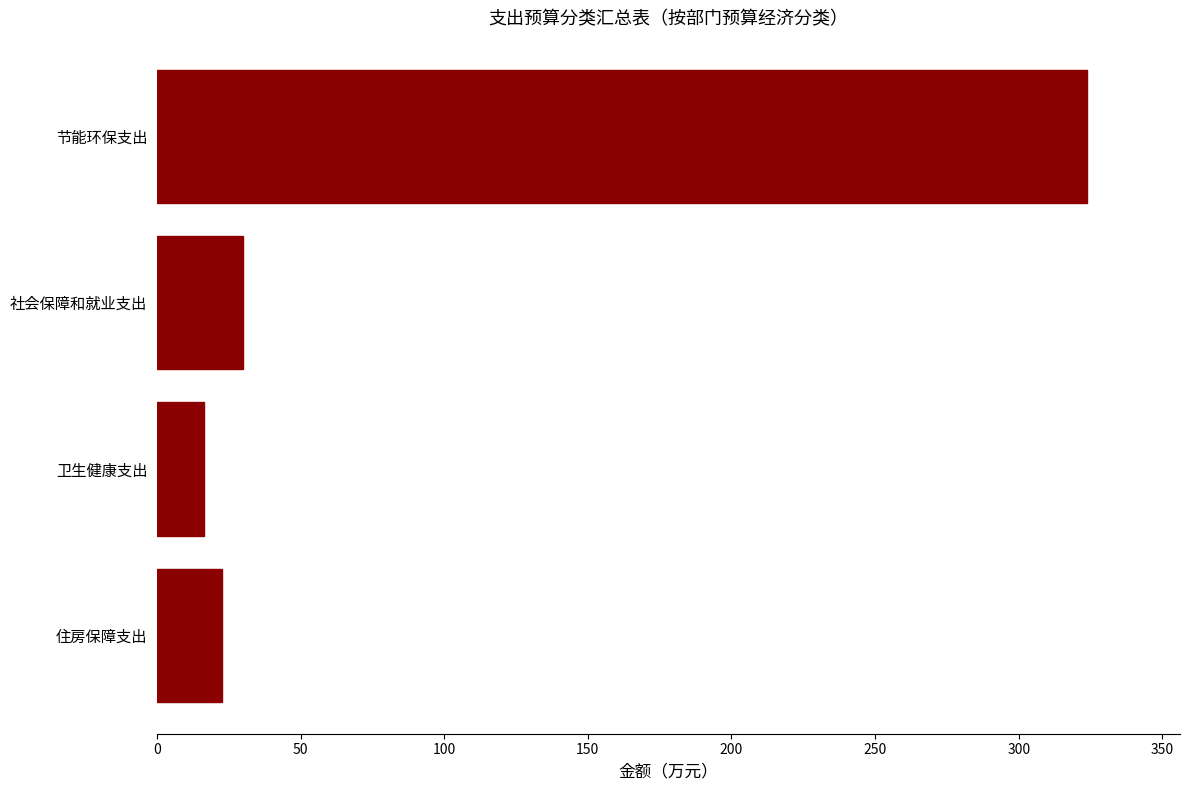

Which label corresponds to the smallest value in the chart?

卫生健康支出